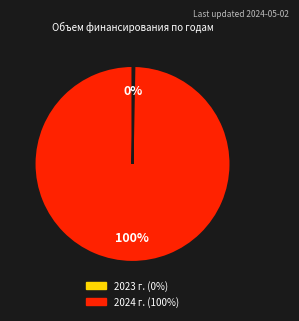

To the nearest percent, what is the average slice percentage?

50%